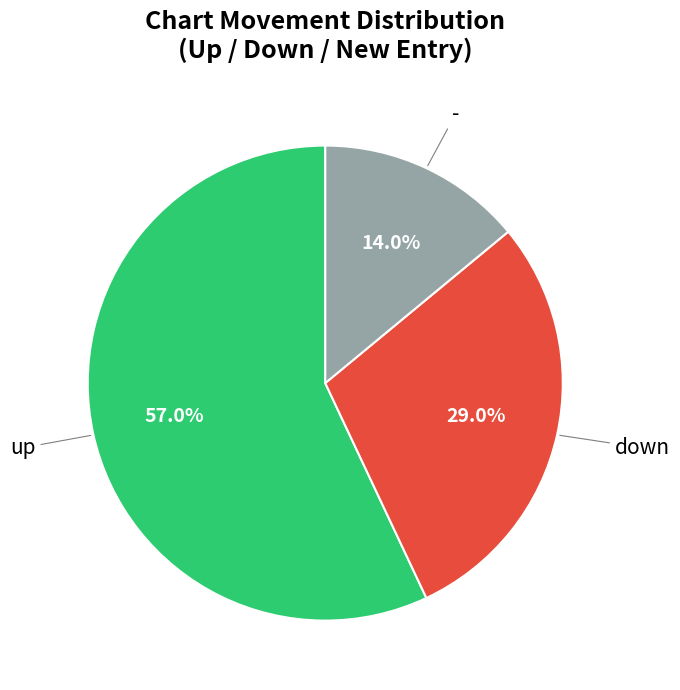

Is there a majority slice in this chart?

Yes